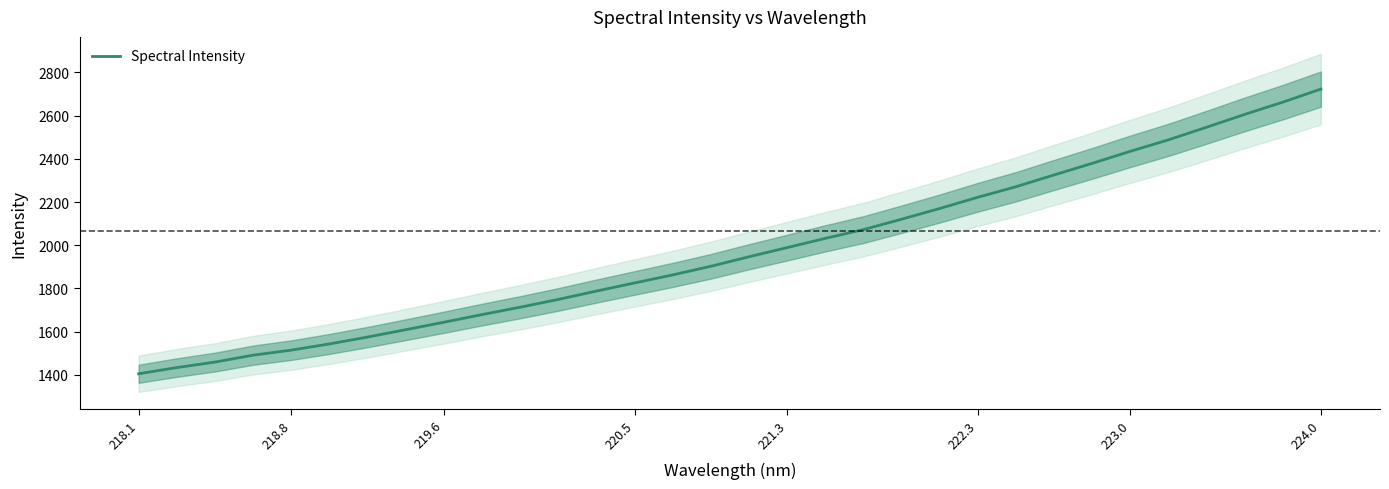

What is the smallest value displayed?

1404.8